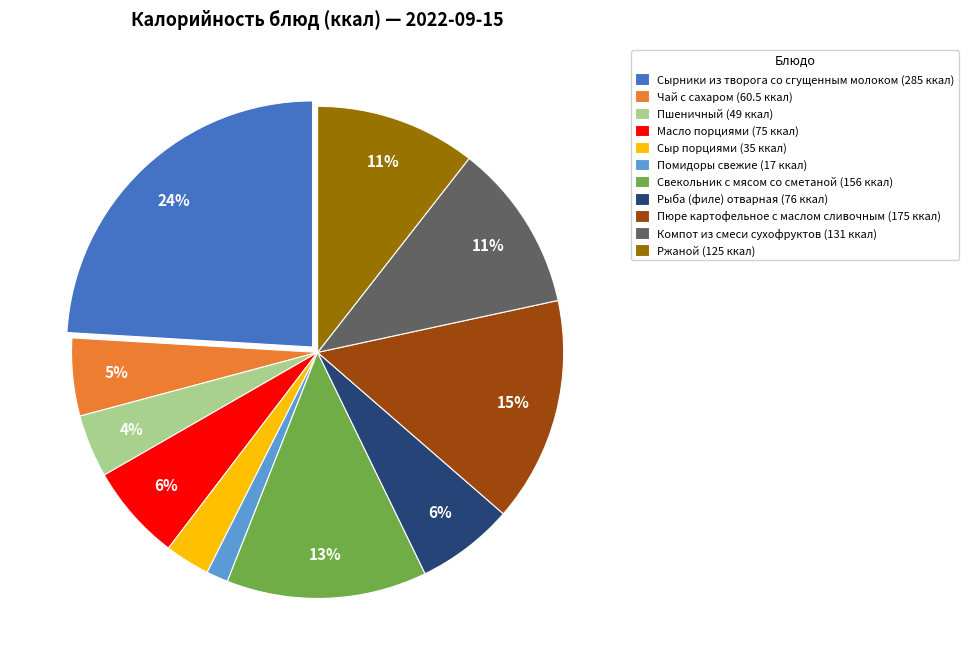

To the nearest percent, what is the combined percentage of Помидоры свежие and Ржаной?

12%